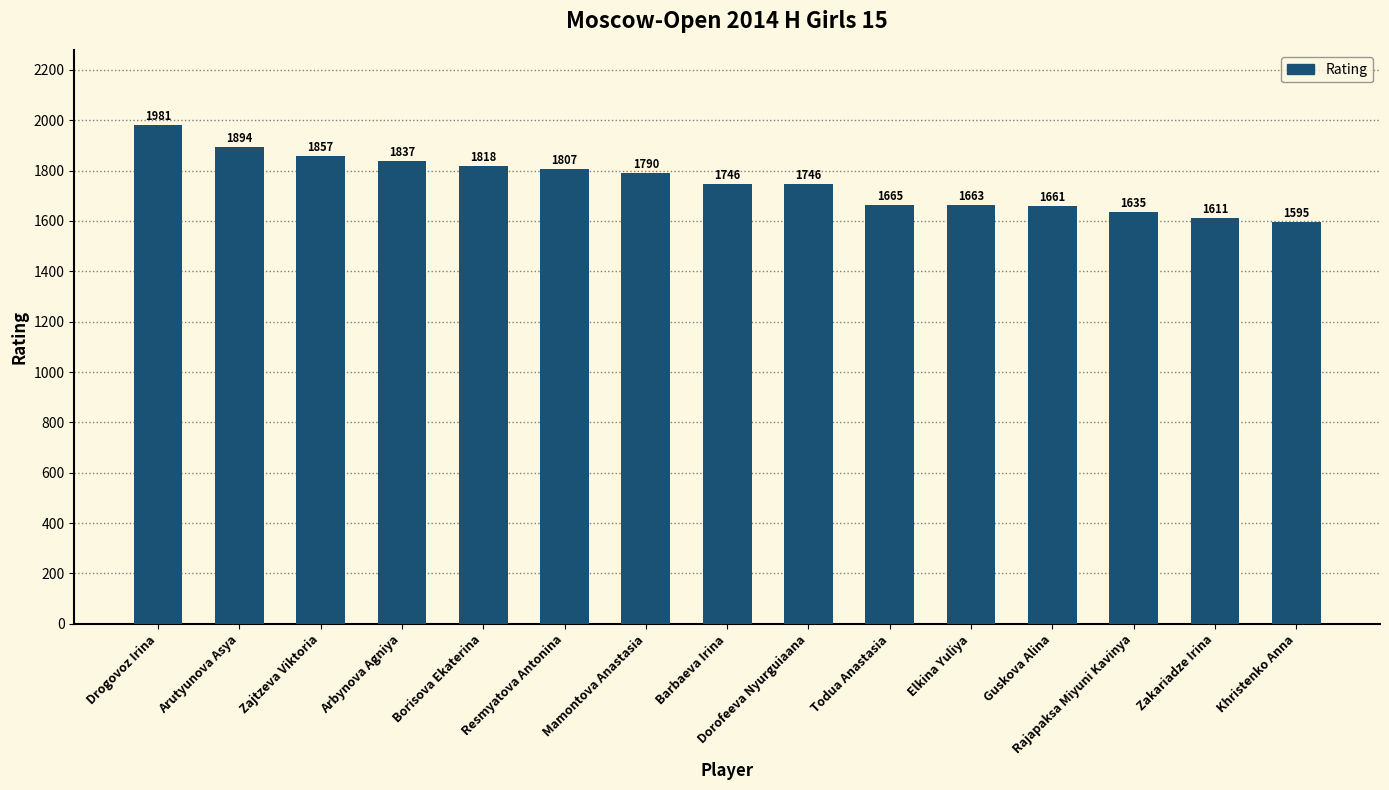

What is the minimum value shown in the chart?

1595